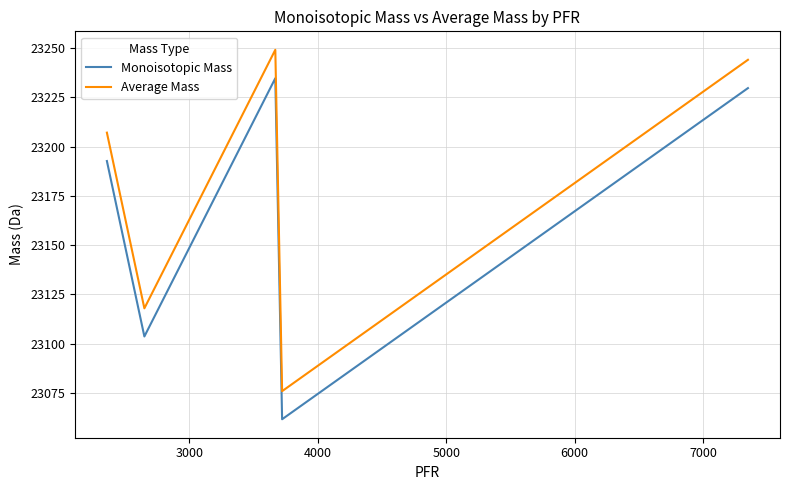

What is the lowest value of the Average Mass series?

23075.9